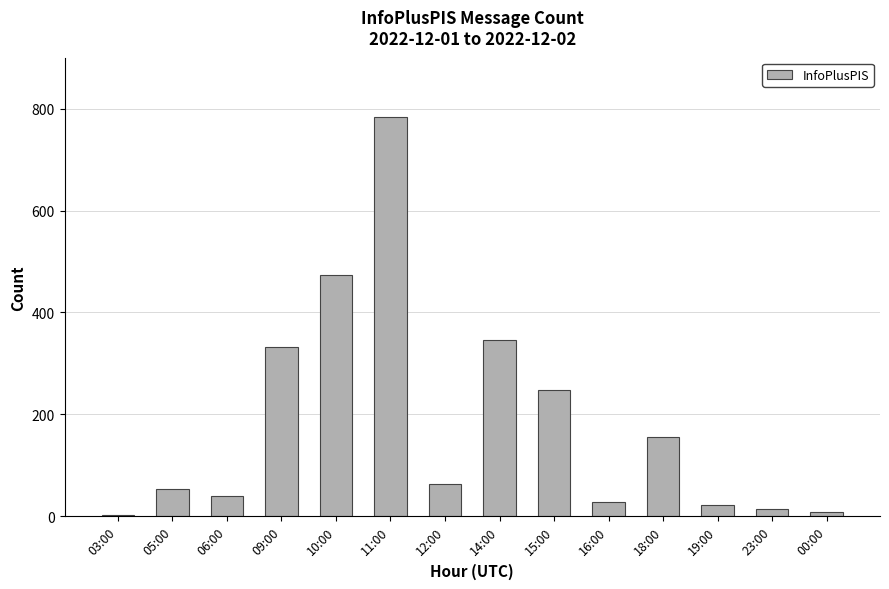

What is the difference between the maximum and second lowest values?

775